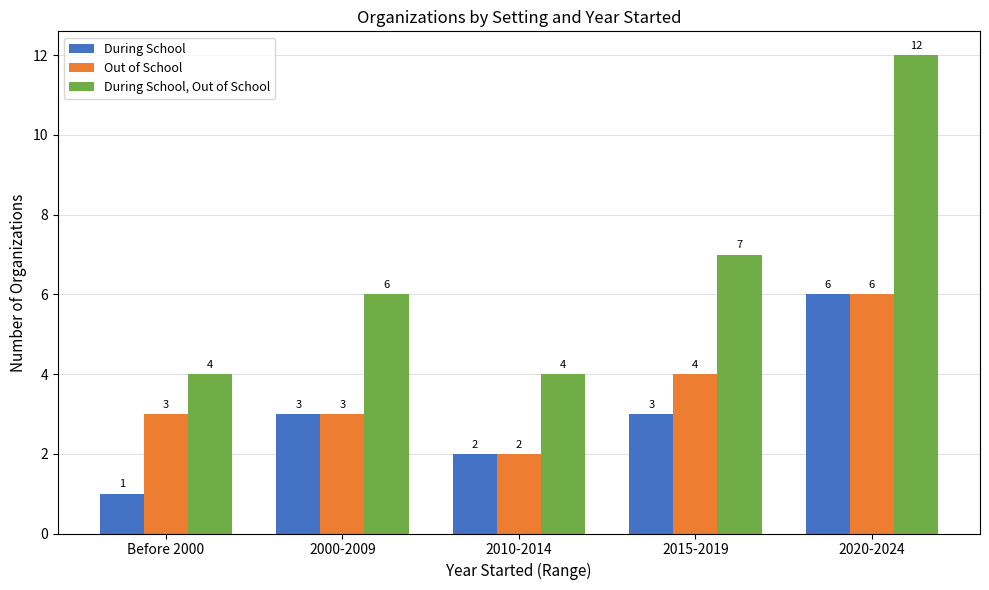

Is it true that During School equals 3 at 2000-2009?

True